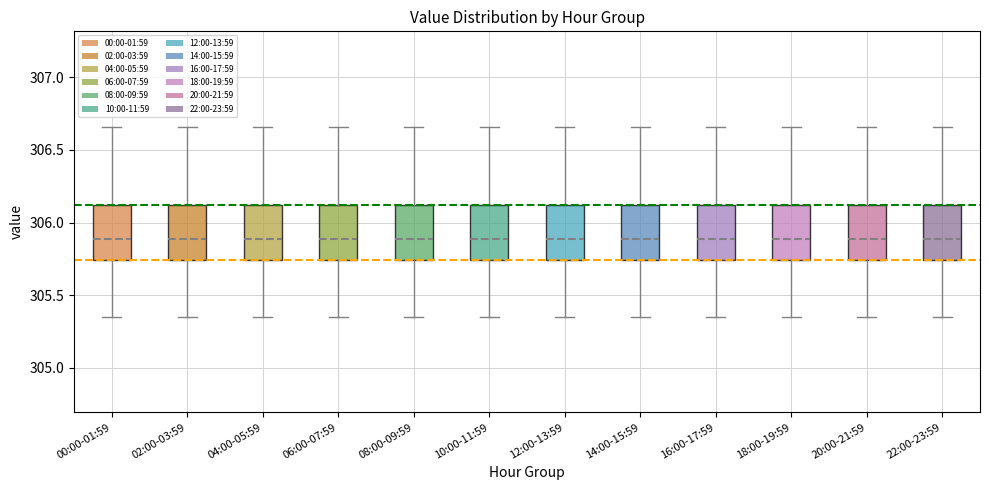

Reading left to right, read every box against the y-axis: the position of its median line, the range the box covers, and the ends of its whiskers. The values are not printed on the chart, so give them approximately, as read against the axis.

00:00-01:59: median 305.90, box 305.75 to 306.10, whiskers 305.35 to 306.65
02:00-03:59: median 305.90, box 305.75 to 306.10, whiskers 305.35 to 306.65
04:00-05:59: median 305.90, box 305.75 to 306.10, whiskers 305.35 to 306.65
06:00-07:59: median 305.90, box 305.75 to 306.10, whiskers 305.35 to 306.65
08:00-09:59: median 305.90, box 305.75 to 306.10, whiskers 305.35 to 306.65
10:00-11:59: median 305.90, box 305.75 to 306.10, whiskers 305.35 to 306.65
12:00-13:59: median 305.90, box 305.75 to 306.10, whiskers 305.35 to 306.65
14:00-15:59: median 305.90, box 305.75 to 306.10, whiskers 305.35 to 306.65
16:00-17:59: median 305.90, box 305.75 to 306.10, whiskers 305.35 to 306.65
18:00-19:59: median 305.90, box 305.75 to 306.10, whiskers 305.35 to 306.65
20:00-21:59: median 305.90, box 305.75 to 306.10, whiskers 305.35 to 306.65
22:00-23:59: median 305.90, box 305.75 to 306.10, whiskers 305.35 to 306.65